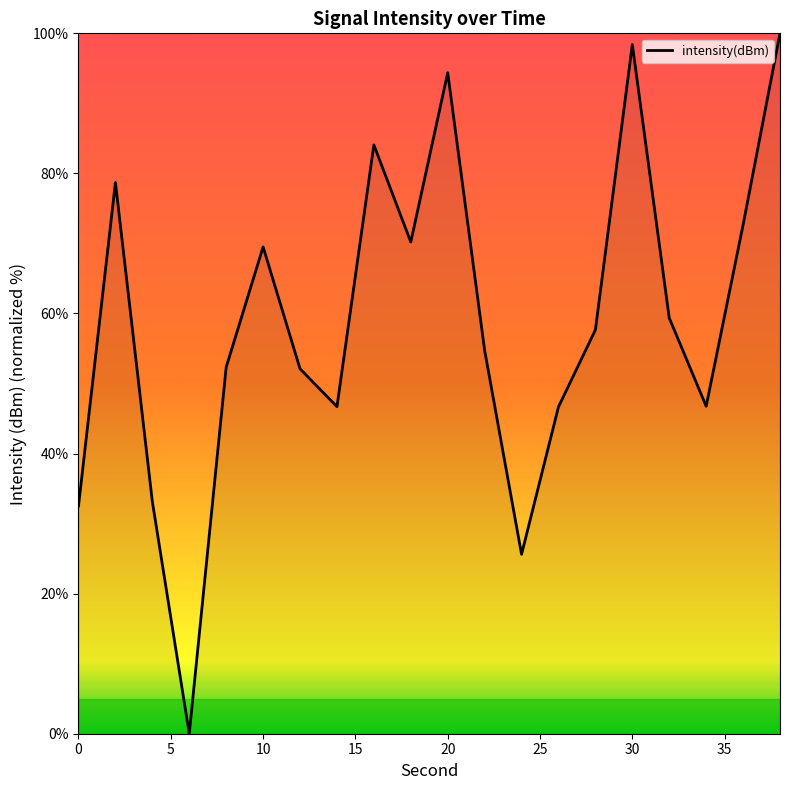

What is the greatest value displayed?

100.0